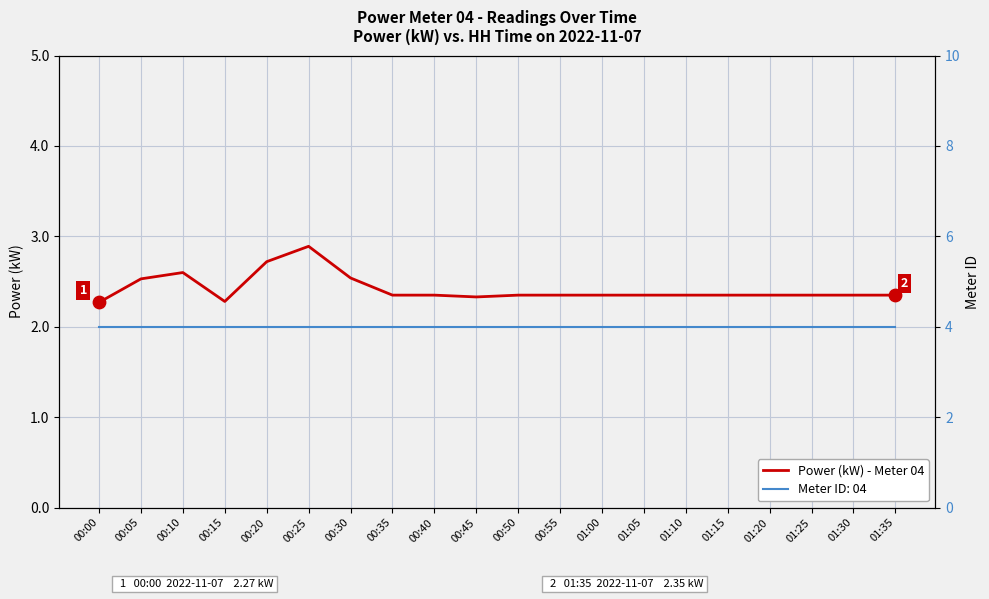

Which has a higher value, 00:55 or 01:05?

00:55